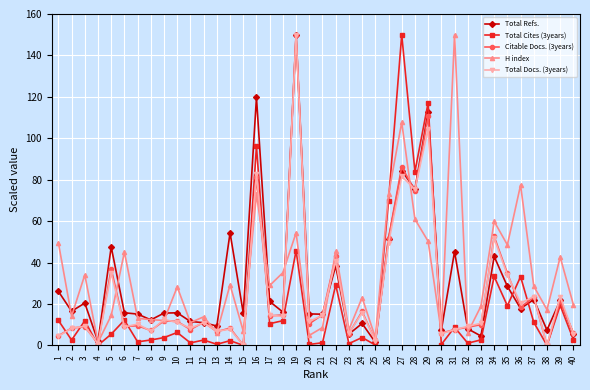

Is it true that H index equals 72.9 at 26?

True